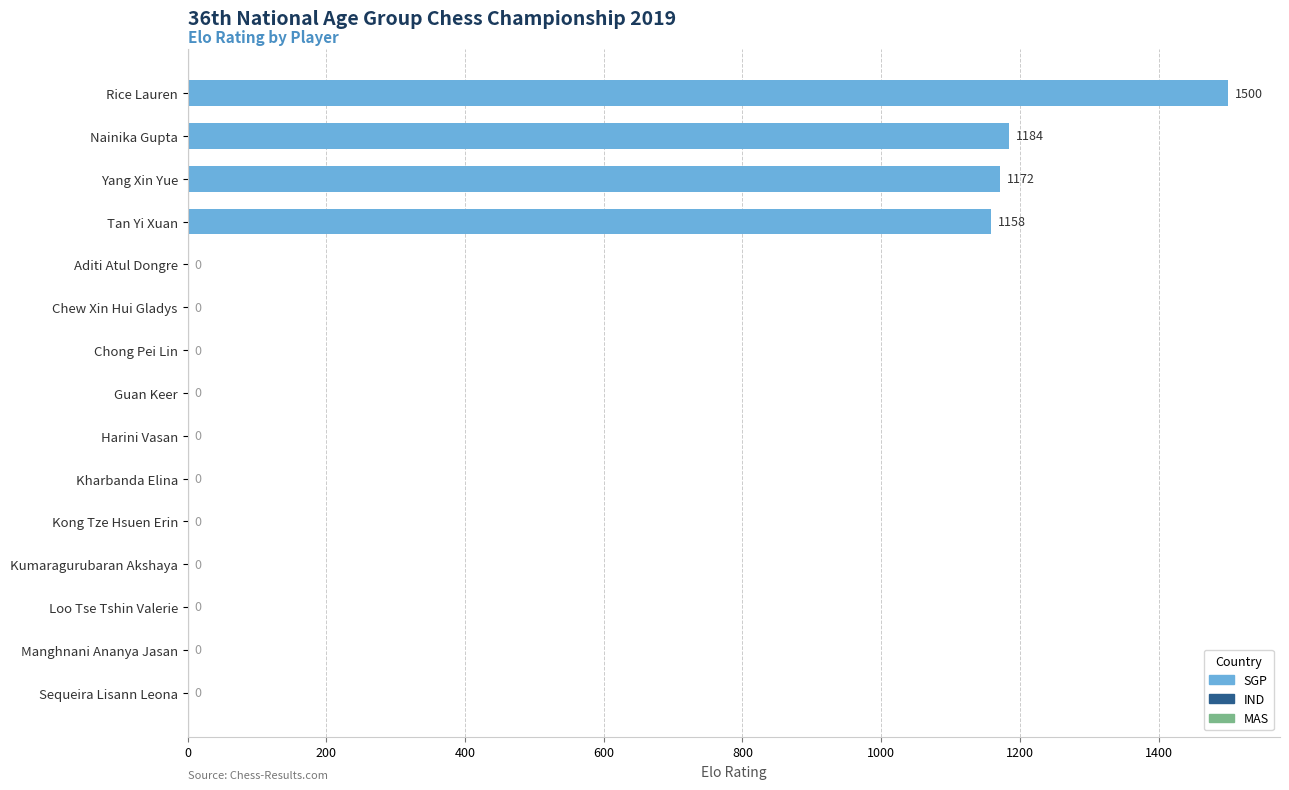

Where is the data nearest to the value 750?

Tan Yi Xuan